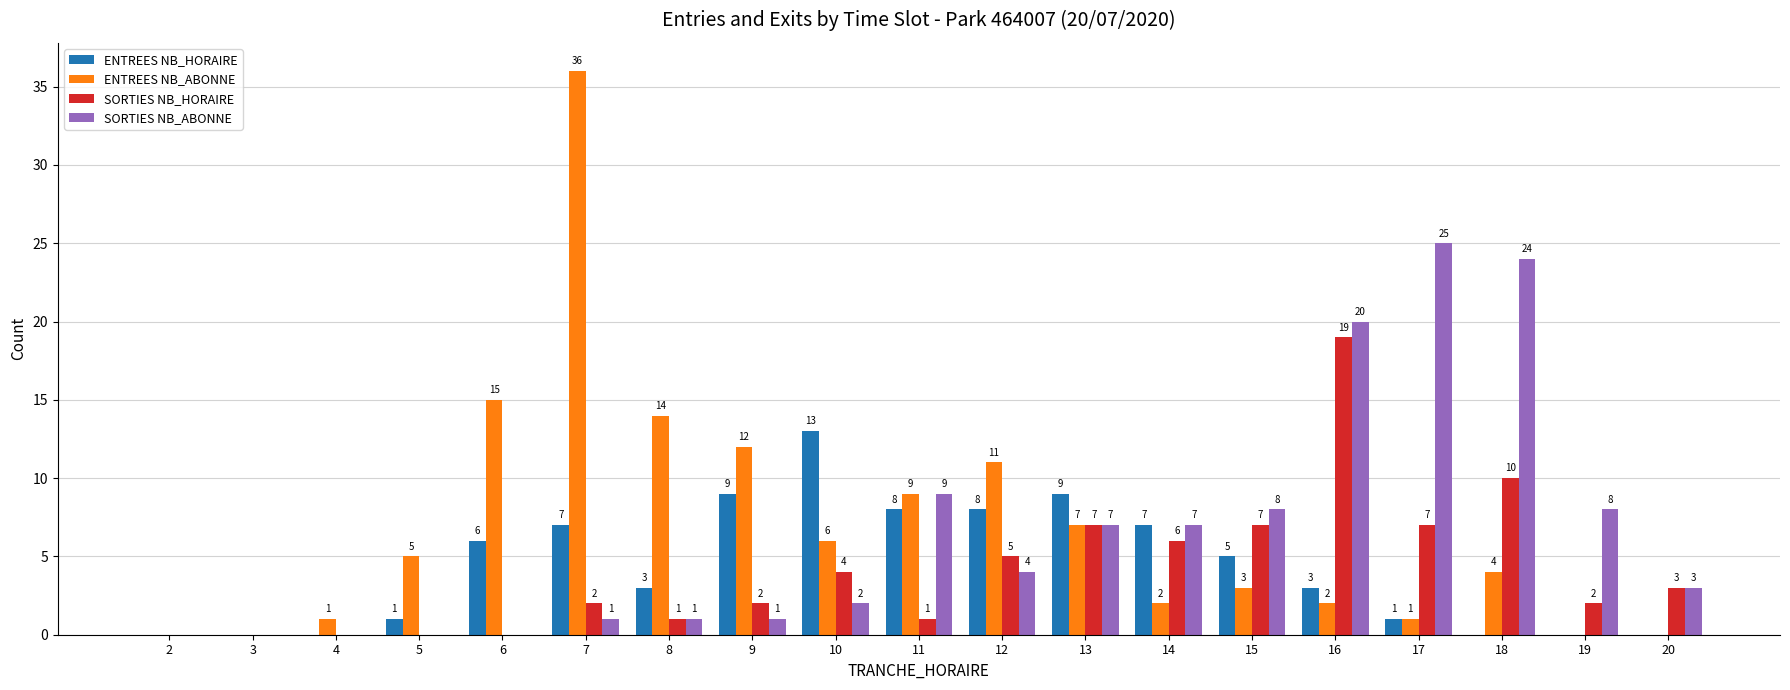

What are all the series names shown in the legend?

ENTREES NB_HORAIRE, ENTREES NB_ABONNE, SORTIES NB_HORAIRE, SORTIES NB_ABONNE